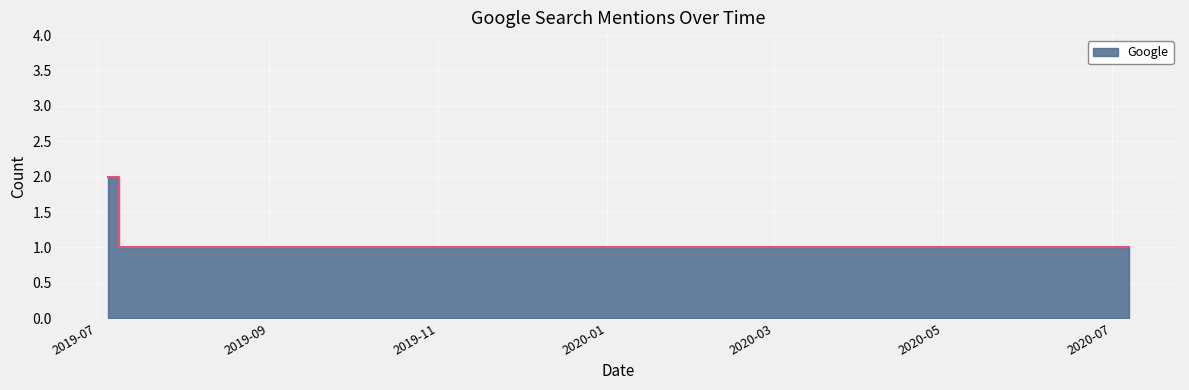

The chart shows a value of 2 at 2019-07-05. True or false?

True